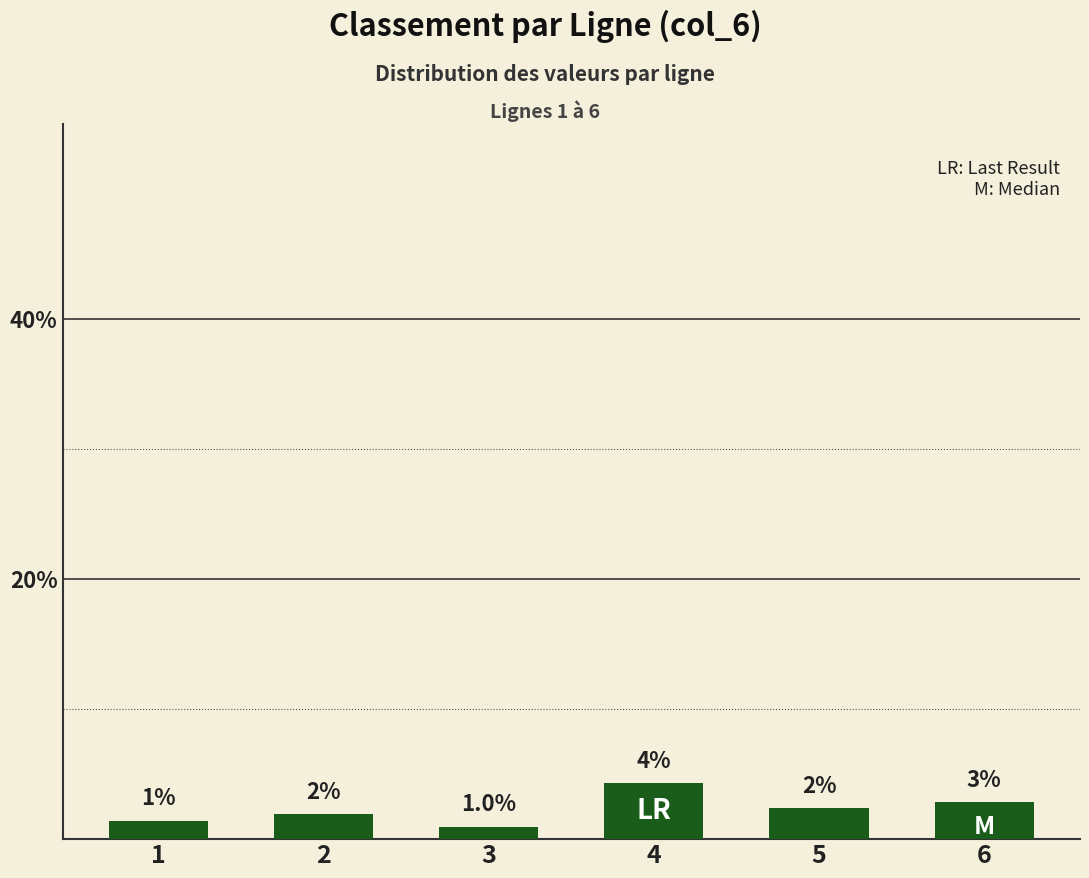

List the labels in order of value, smallest first.

3, 1, 2, 5, 6, 4